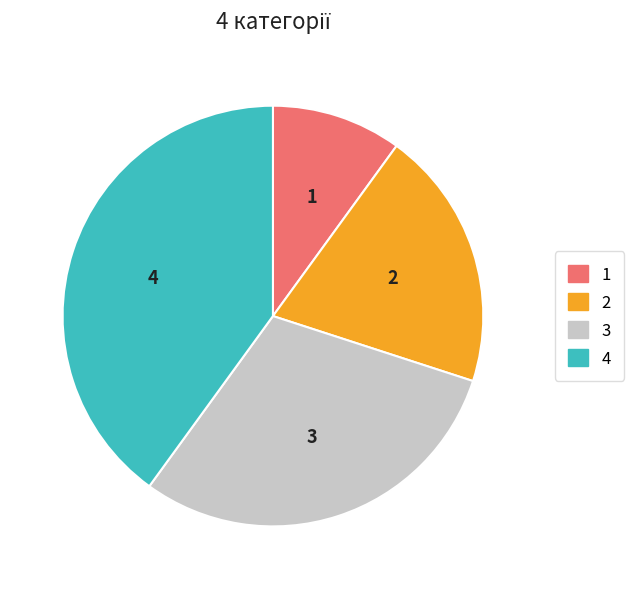

Does any single category account for the majority?

No